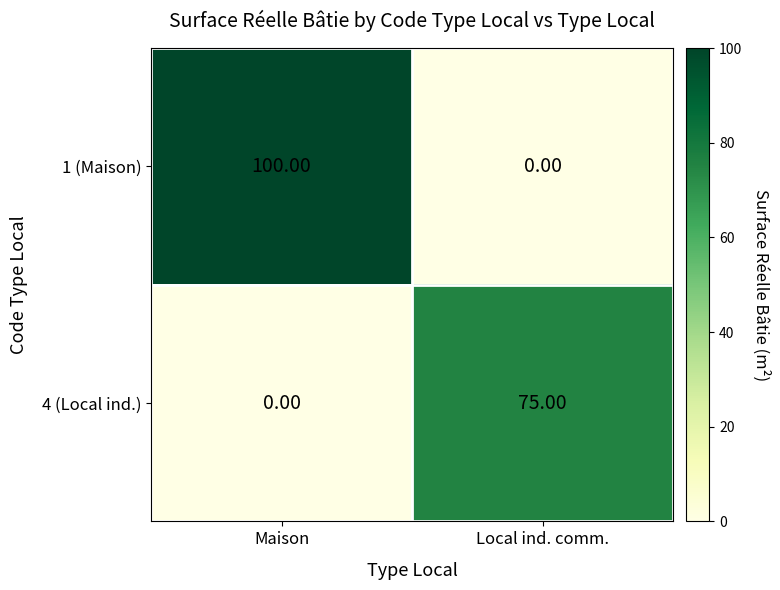

What is the difference between the maximum and minimum values in the 4 (Local ind.) series?

75